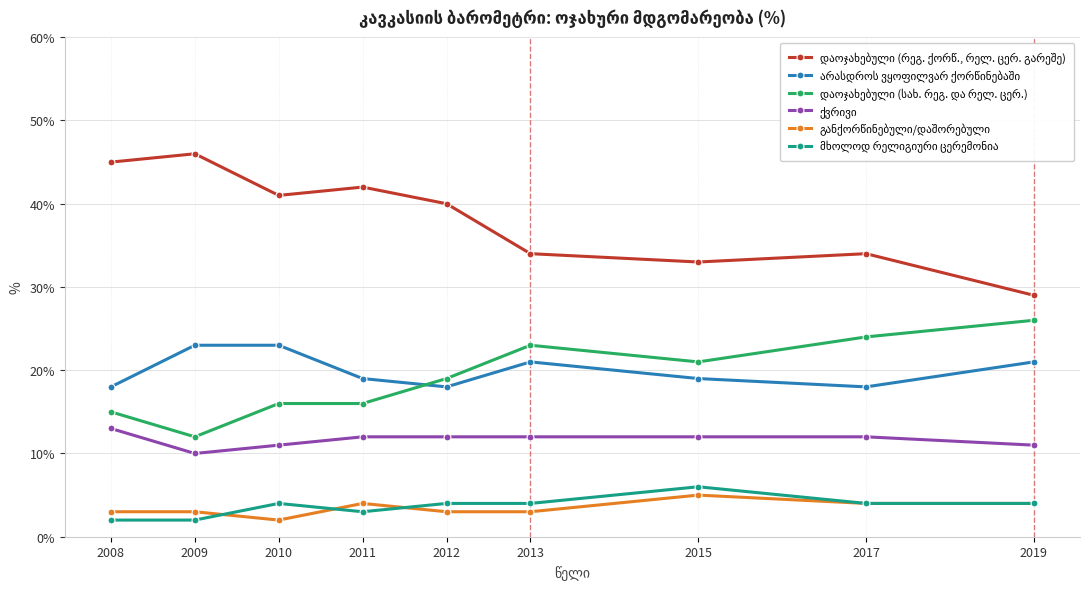

What is the greatest value displayed?

46